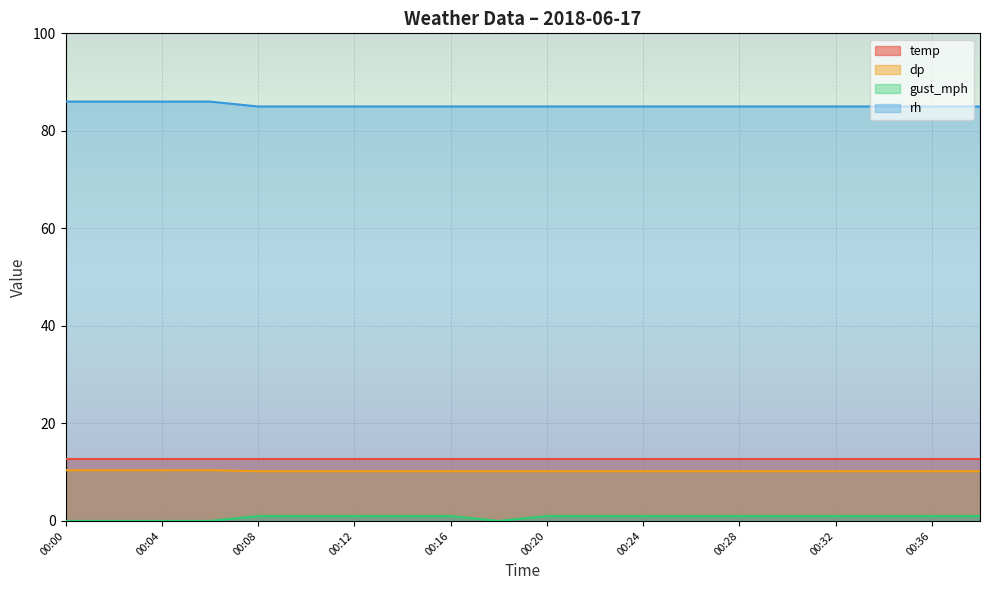

Where is dp nearest to the value 10?

00:08